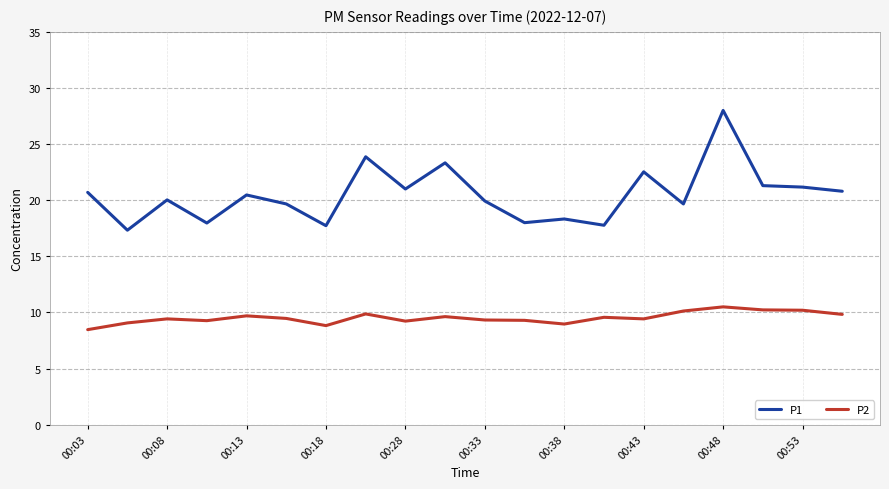

What is the difference between the maximum and minimum values in the P2 series?

2.0